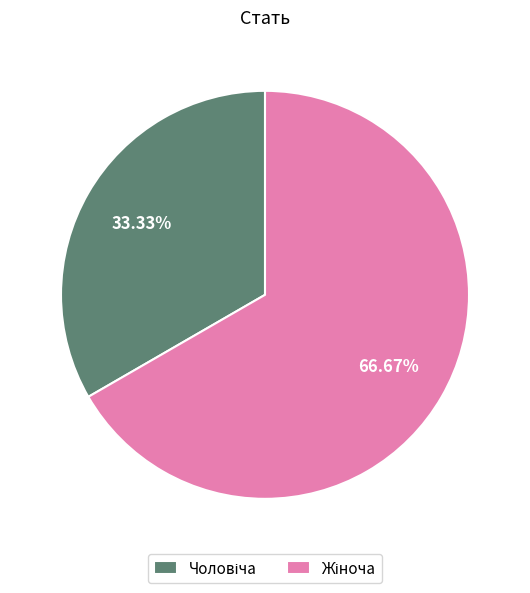

Is there any slice that represents more than half of the pie?

Yes